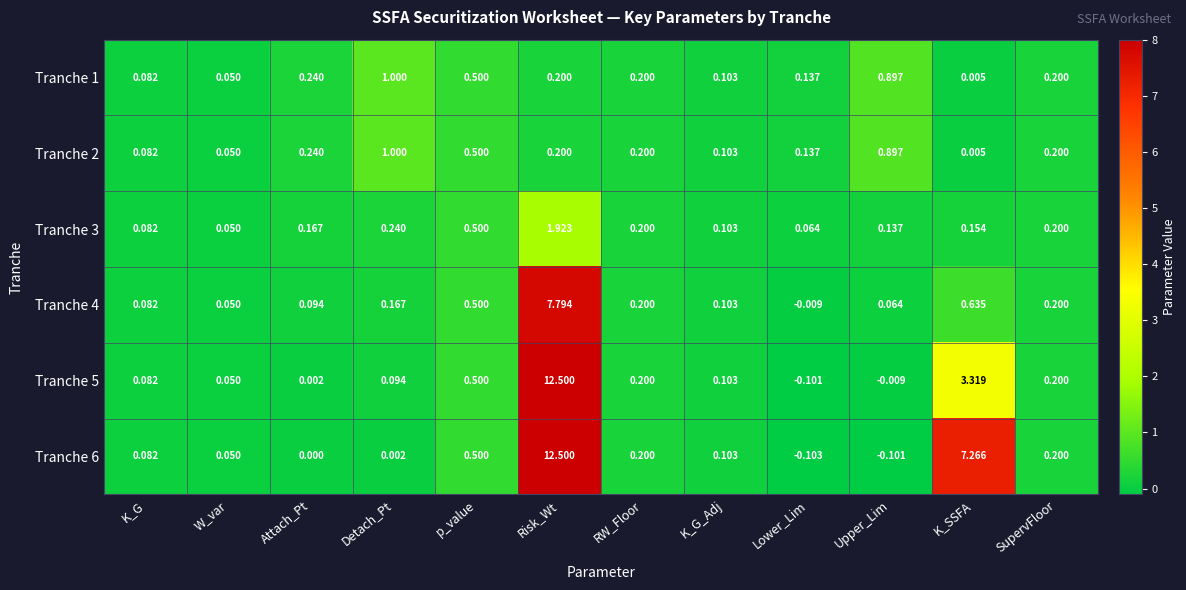

How many categories are shown in the chart?

12